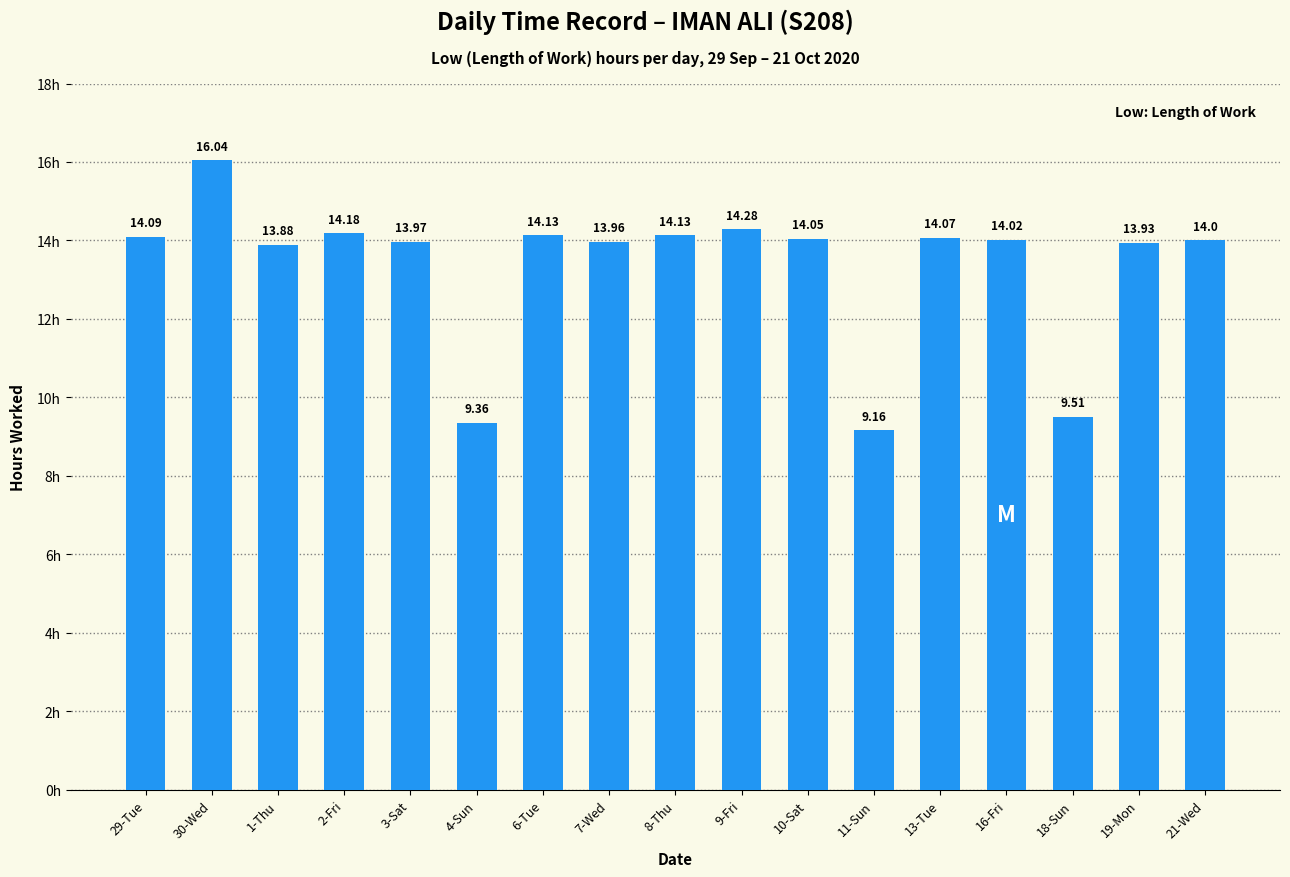

Reading left to right, extract all data points from this chart.

29-Tue=14.1	30-Wed=16.0	1-Thu=13.9	2-Fri=14.2	3-Sat=14.0	4-Sun=9.4	6-Tue=14.1	7-Wed=14.0	8-Thu=14.1	9-Fri=14.3	10-Sat=14.1	11-Sun=9.2	13-Tue=14.1	16-Fri=14.0	18-Sun=9.5	19-Mon=13.9	21-Wed=14.0